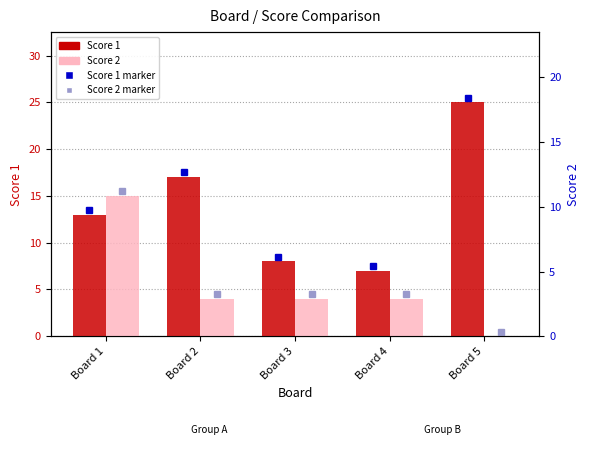

What is the total value across all series at Board 5?

25